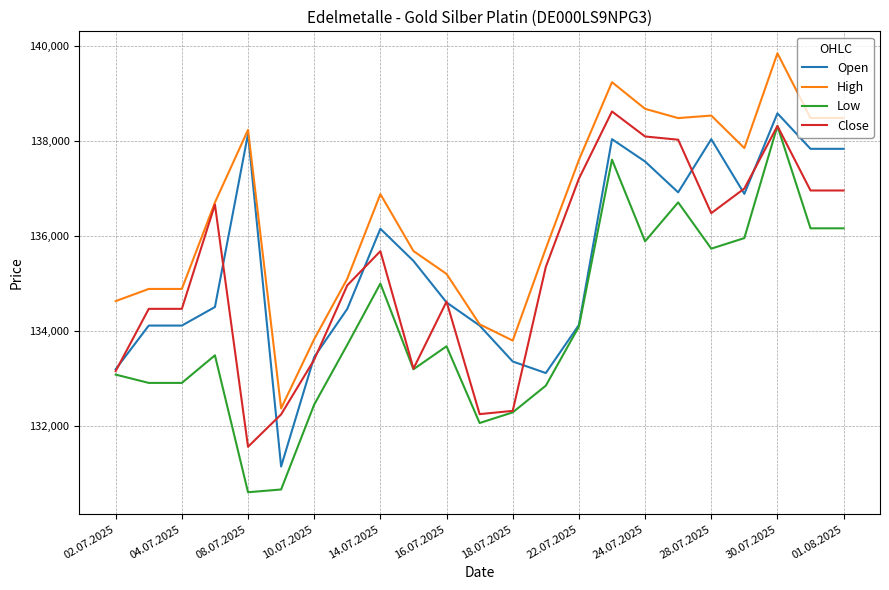

What are all the series names shown in the legend?

Open, High, Low, Close